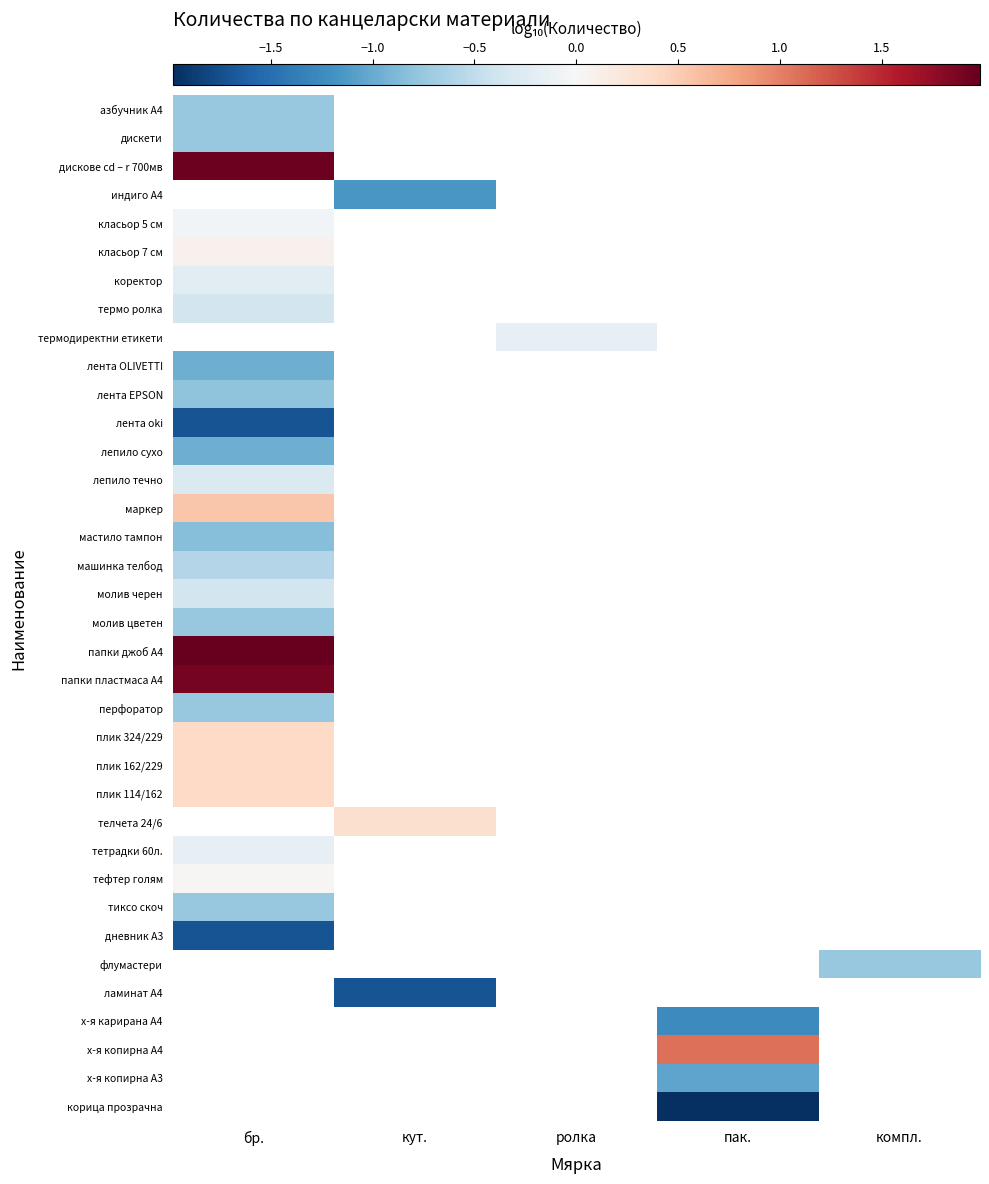

At which category does the chart reach its minimum across all series?

пак.